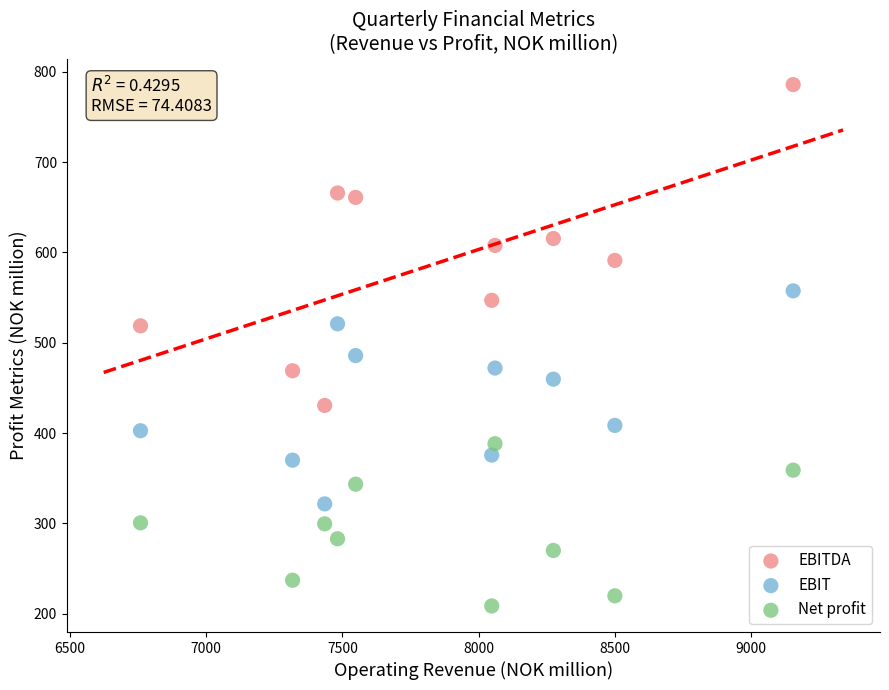

What is the X range (max minus min) for the scatter plot?

2396.4